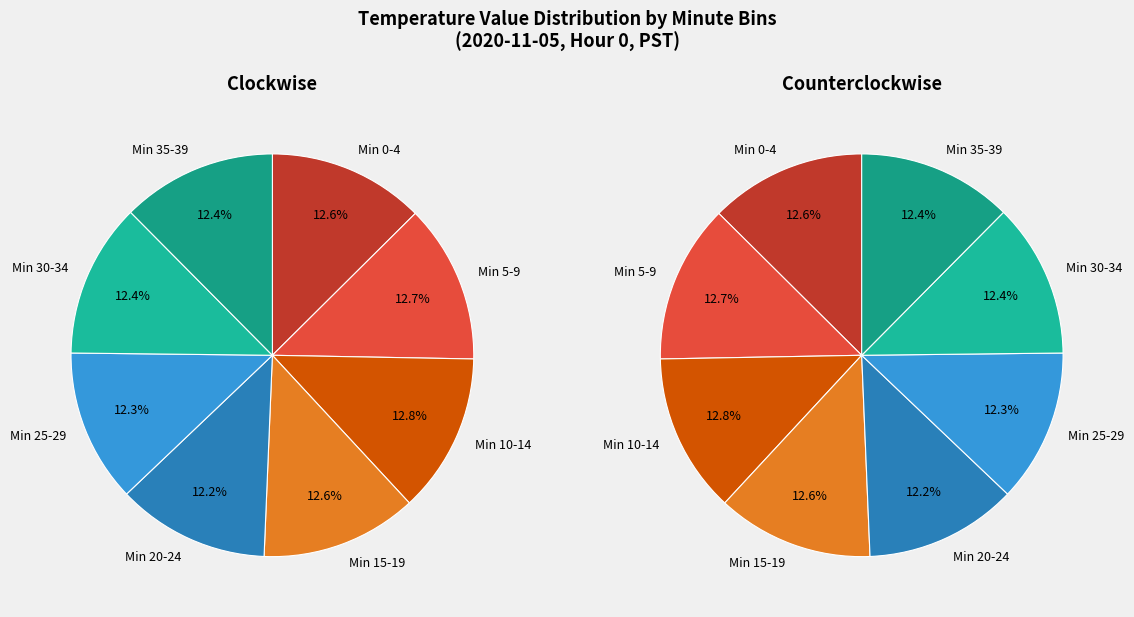

Is it true that 36 is 2% of the pie?

True